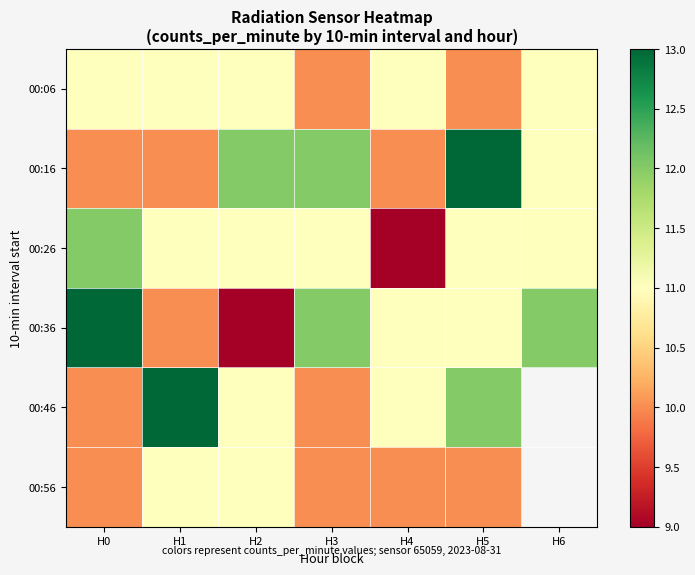

Count the 00:16 values in the range 10 to 12.

6